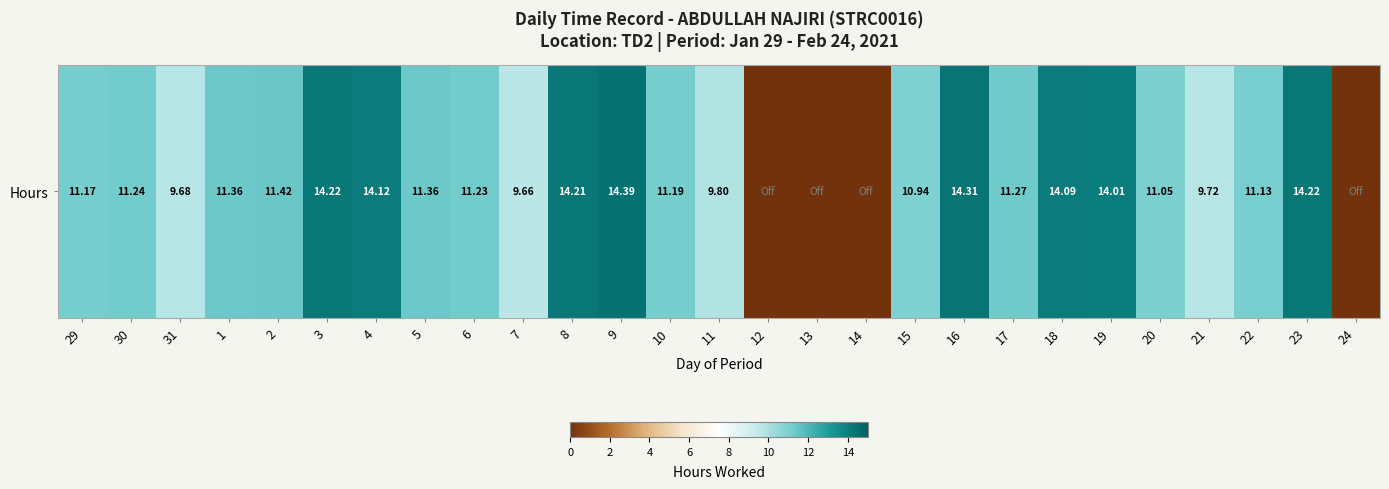

The chart shows a value of 4.5 at 12. True or false?

False